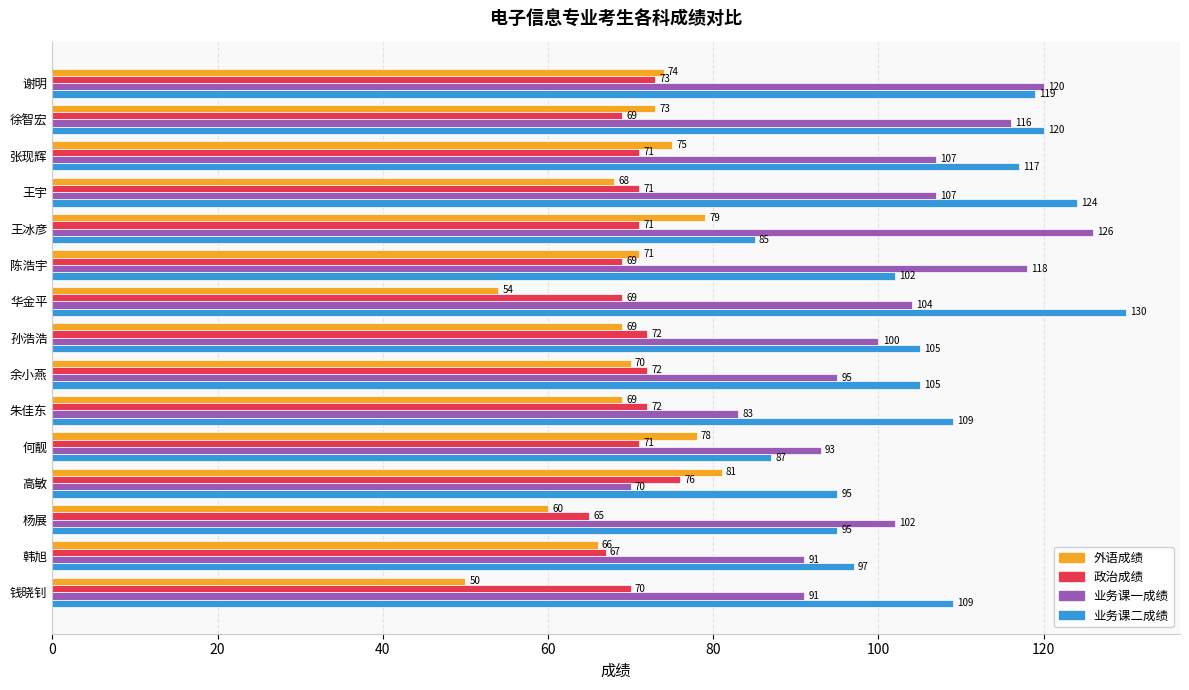

Where is 政治成绩 nearest to the value 70?

钱晓钊